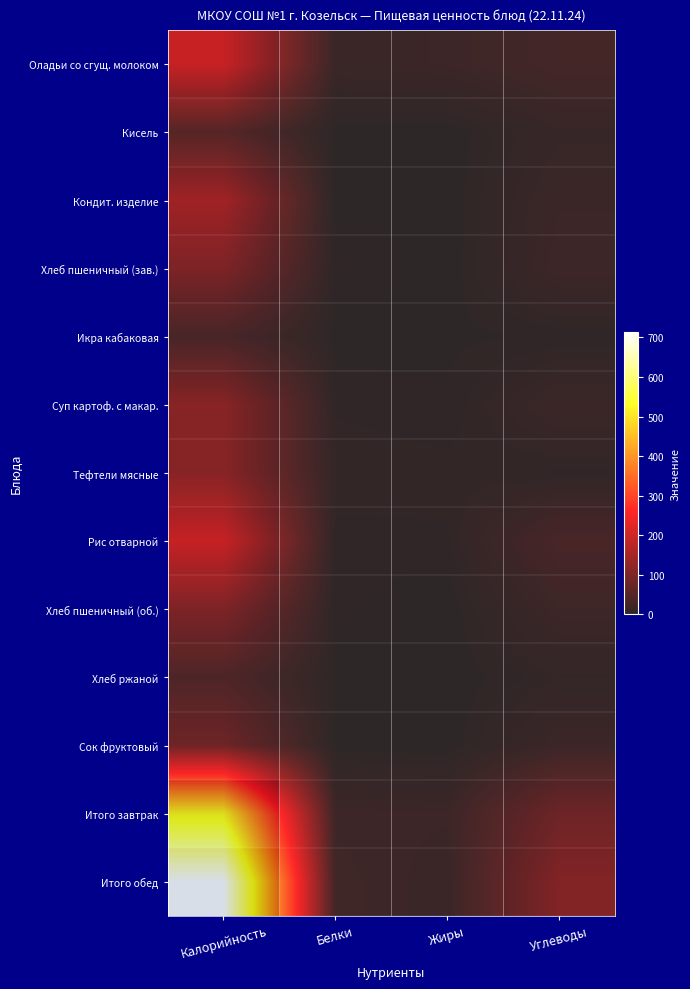

At how many categories does at least one series exceed 674?

1